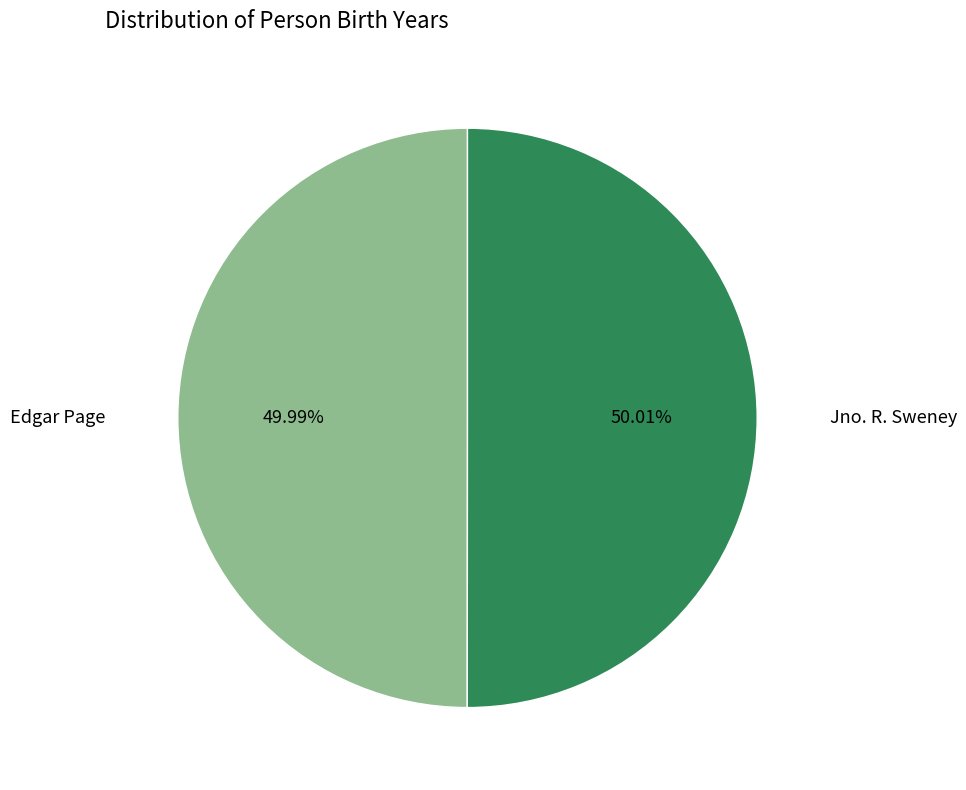

Rank the categories by value from lowest to highest.

Edgar Page, Jno. R. Sweney